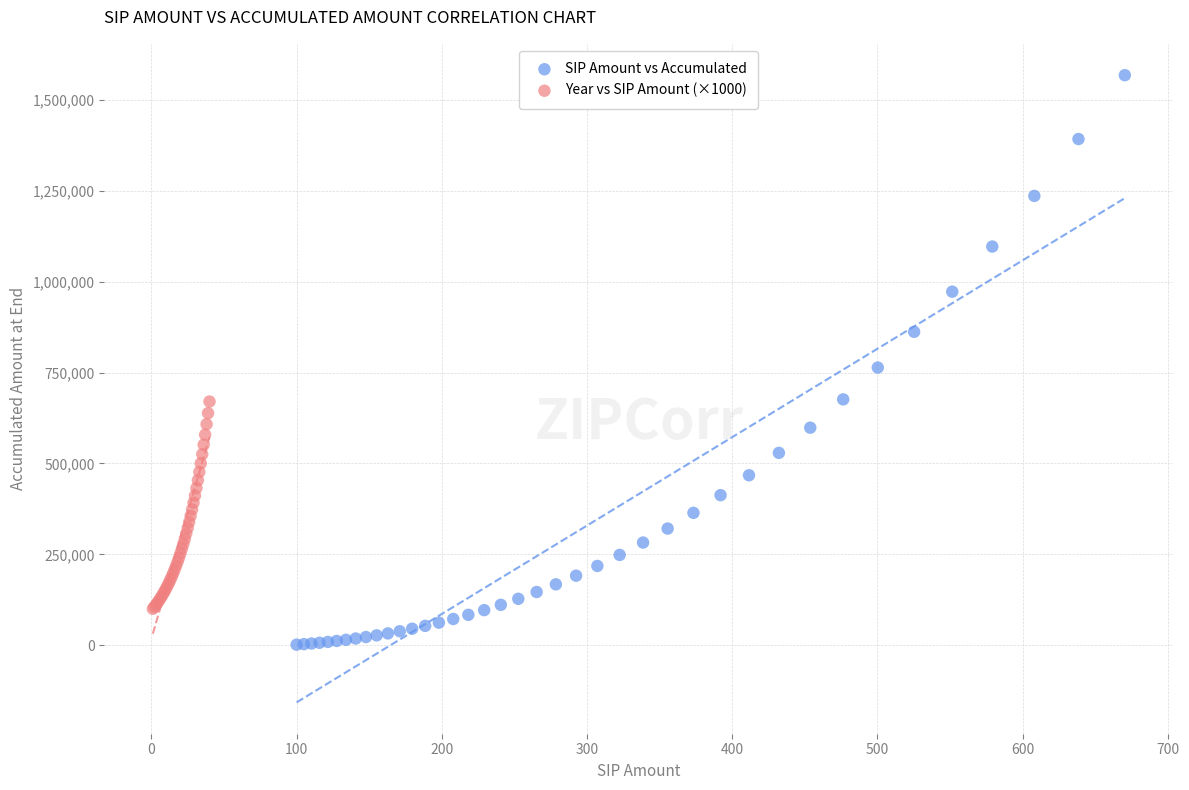

Which series has the largest Y range (max minus min)?

SIP Amount vs Accumulated